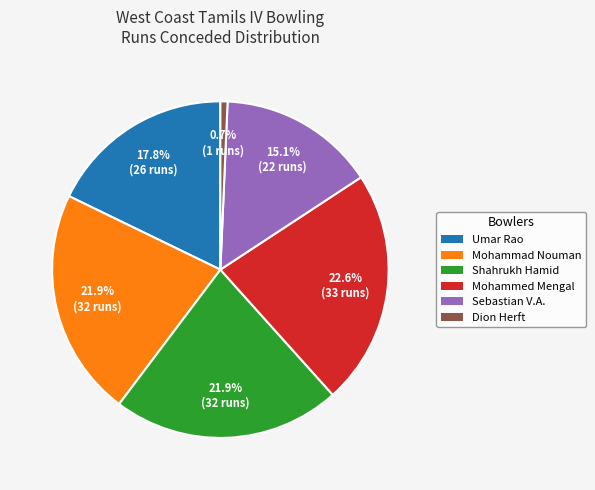

What is the largest slice in the pie chart?

Mohammed Mengal